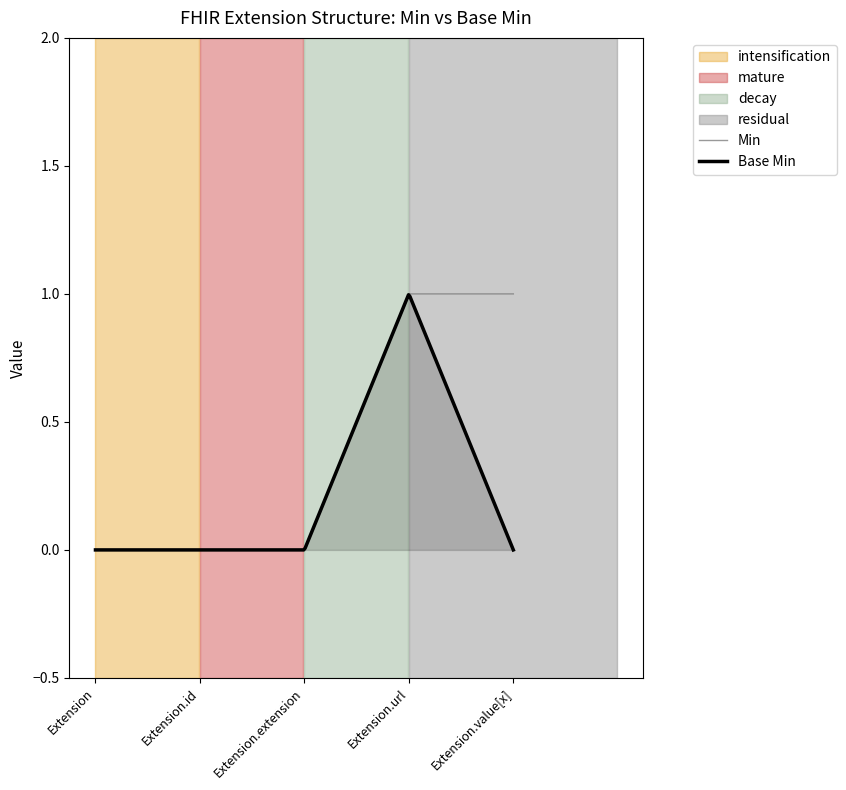

Count the number of categories in the chart.

5